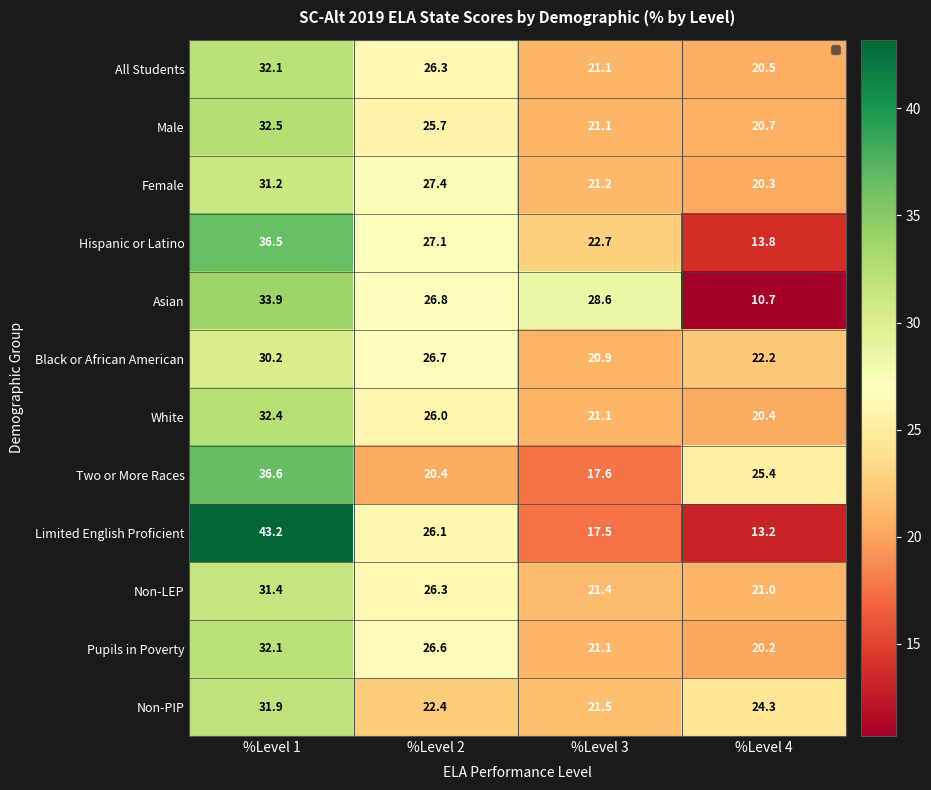

Rank the categories by Non-PIP value from highest to lowest.

%Level 1, %Level 4, %Level 2, %Level 3